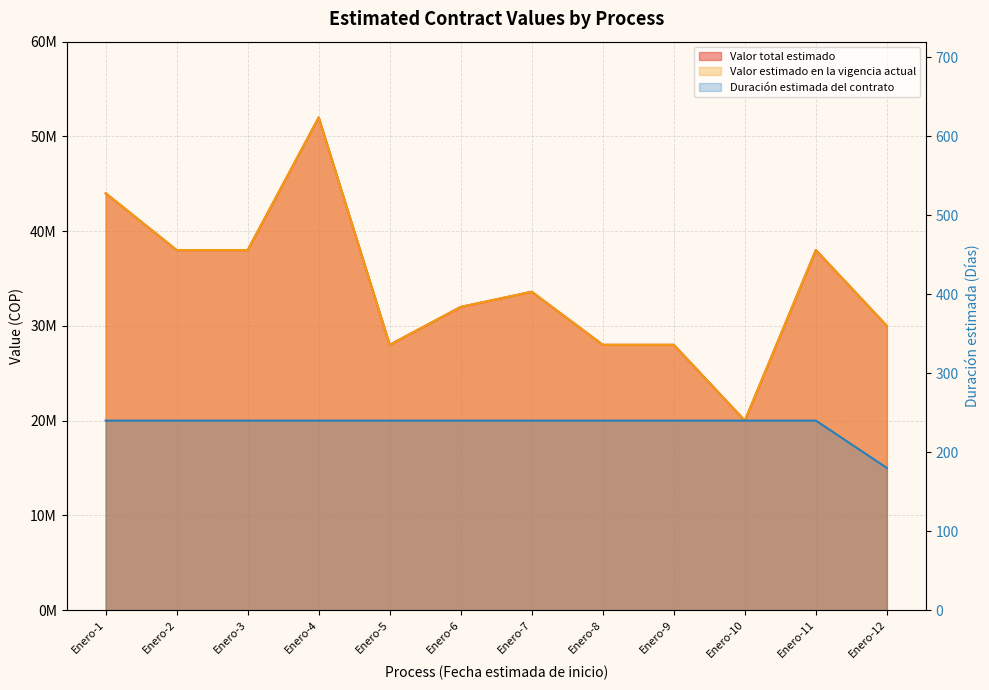

What are all the series names shown in the legend?

Valor total estimado, Valor estimado en la vigencia actual, Duración estimada del contrato